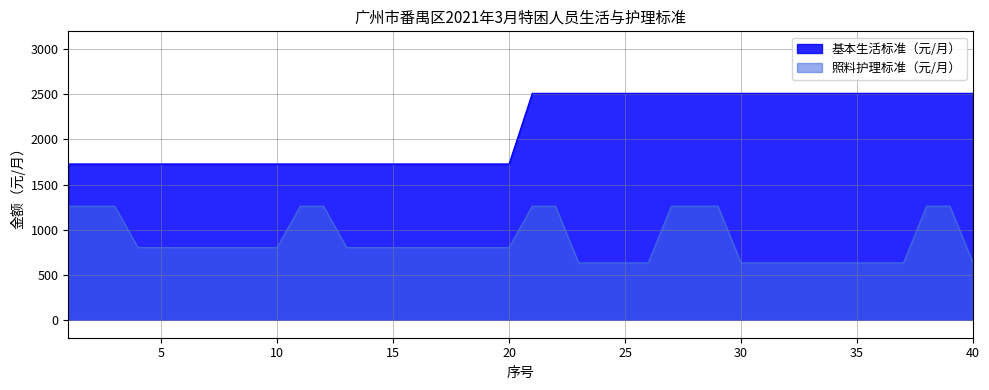

What is the sum of the 基本生活标准（元/月） values at 37 and 34?

5024